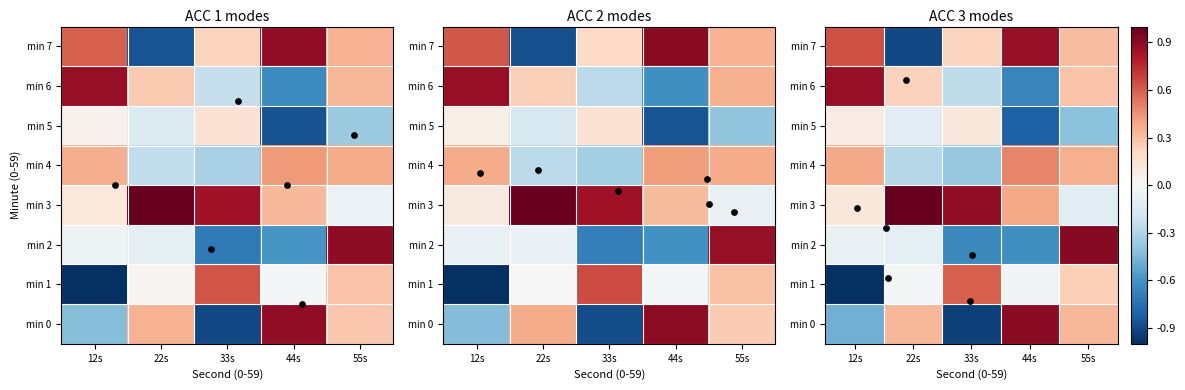

Reading left to right, transcribe all the data shown in this chart.

0: 12s=-0.4	22s=0.3	33s=-0.9	44s=0.9	55s=0.3
1: 12s=-1.0	22s=0.0	33s=0.6	44s=-0.0	55s=0.3
2: 12s=-0.0	22s=-0.1	33s=-0.7	44s=-0.6	55s=0.9
3: 12s=0.1	22s=1.0	33s=0.8	44s=0.3	55s=-0.1
4: 12s=0.4	22s=-0.2	33s=-0.3	44s=0.4	55s=0.4
5: 12s=0.0	22s=-0.1	33s=0.1	44s=-0.9	55s=-0.4
6: 12s=0.9	22s=0.3	33s=-0.2	44s=-0.6	55s=0.3
7: 12s=0.6	22s=-0.9	33s=0.2	44s=0.9	55s=0.3